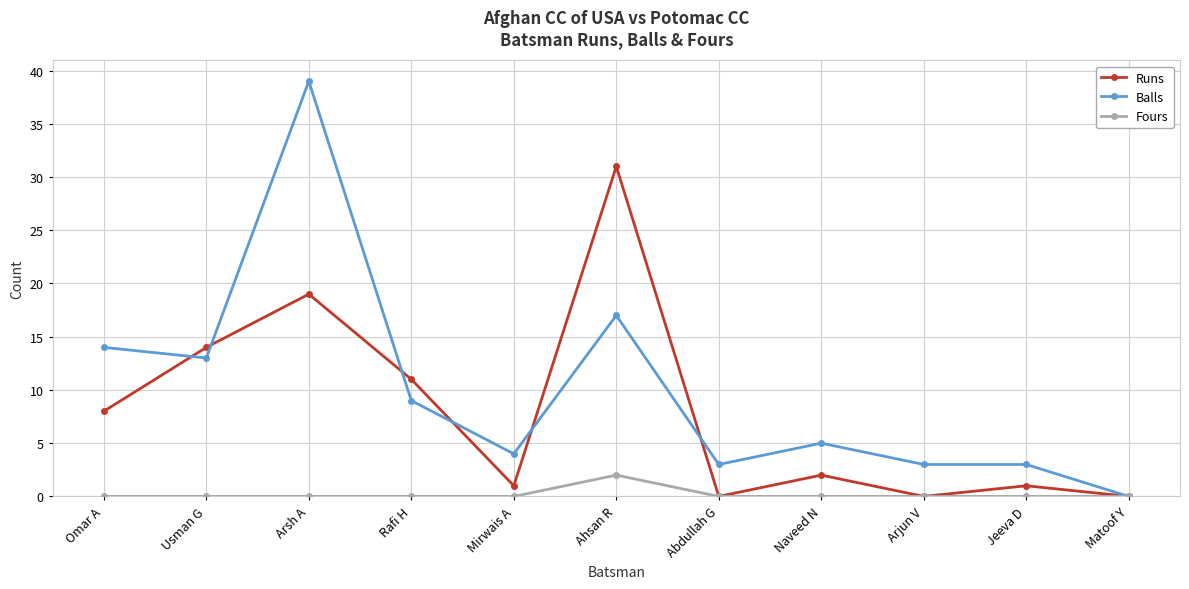

Rank the series by their average value, from highest to lowest.

Balls, Runs, Fours